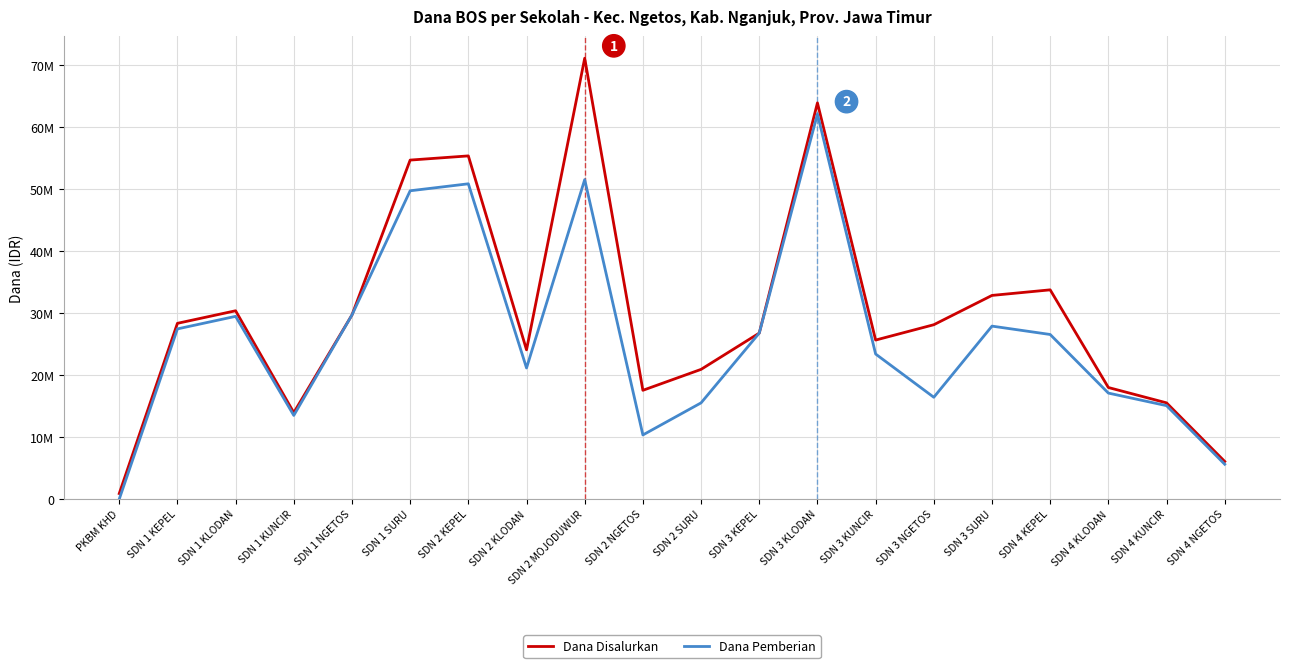

What is the difference between the second highest and minimum values in the Dana Pemberian series?

51525000